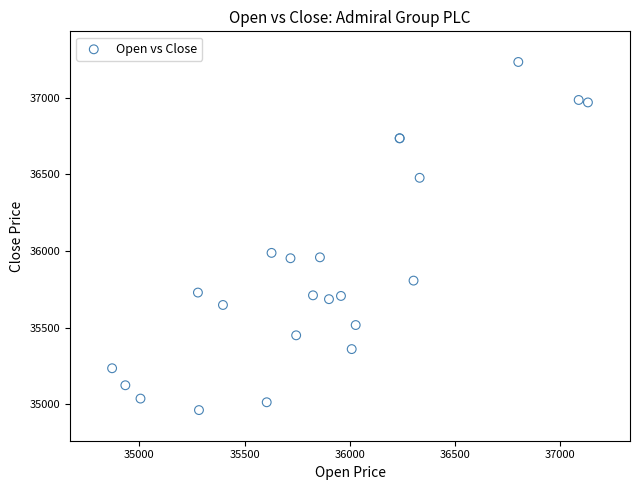

What Y value in the scatter plot is closest to 36098?

35988